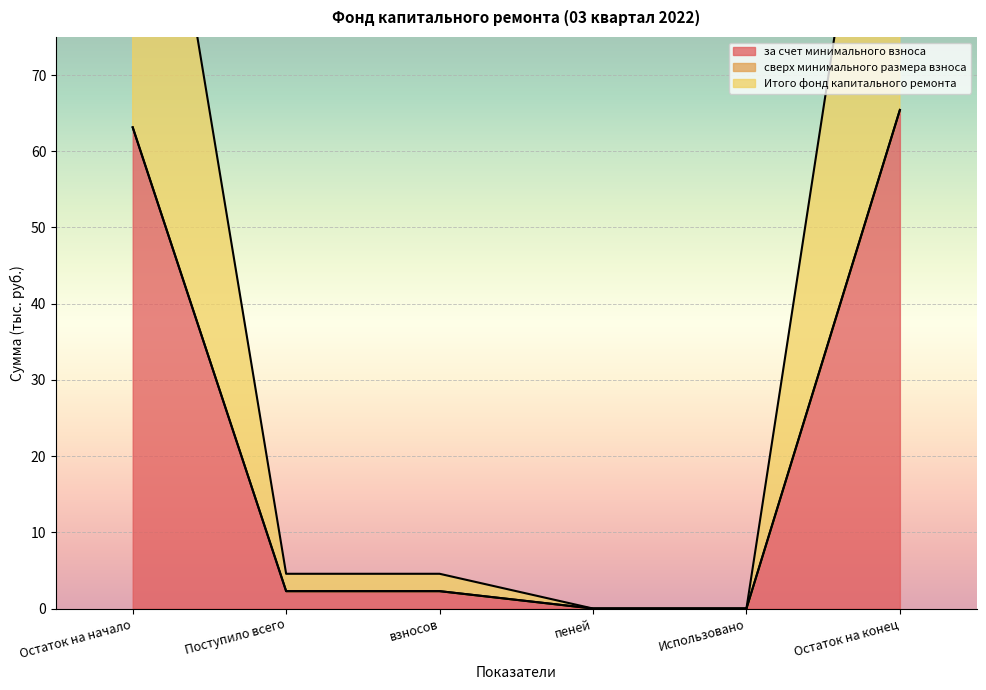

Which has a higher value, пеней or Остаток на начало?

Остаток на начало